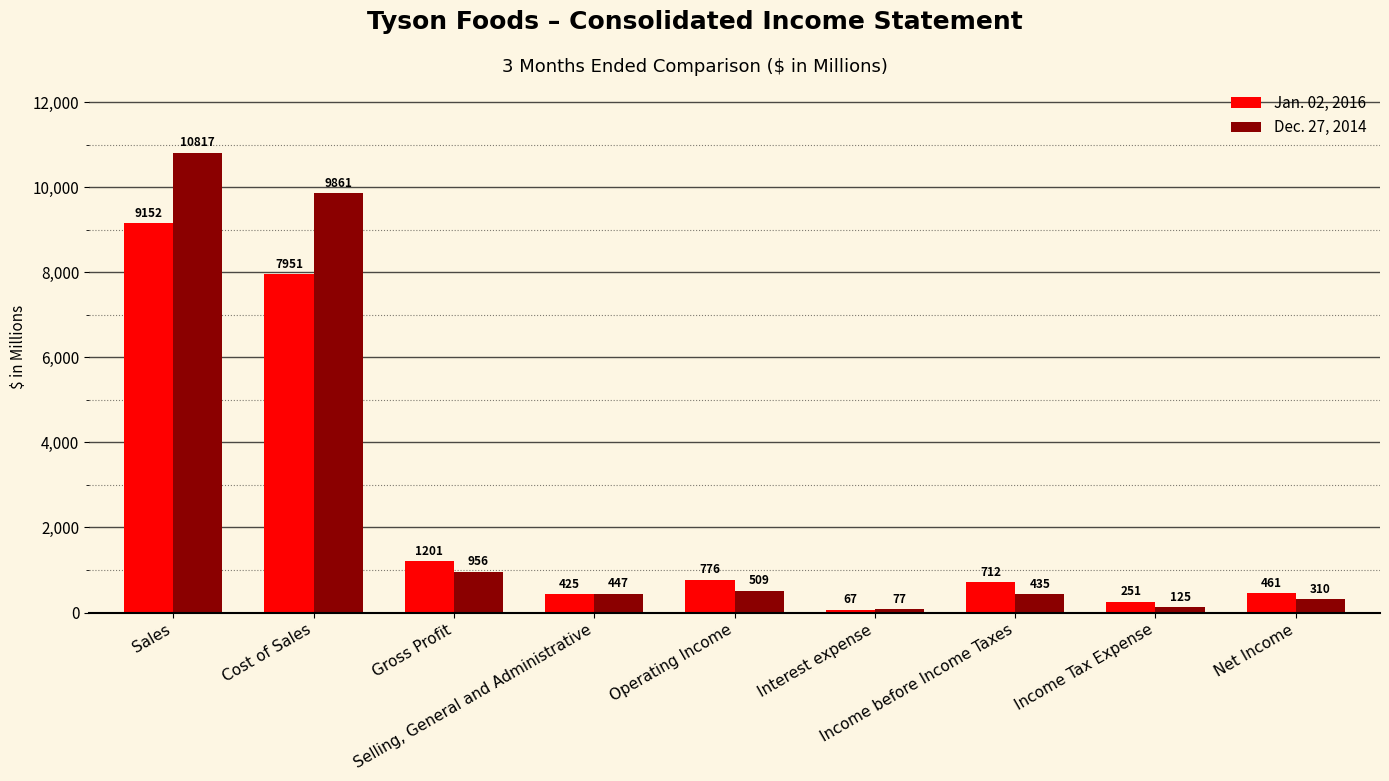

At Selling, General and Administrative, list the series in order from largest to smallest.

Dec. 27, 2014, Jan. 02, 2016